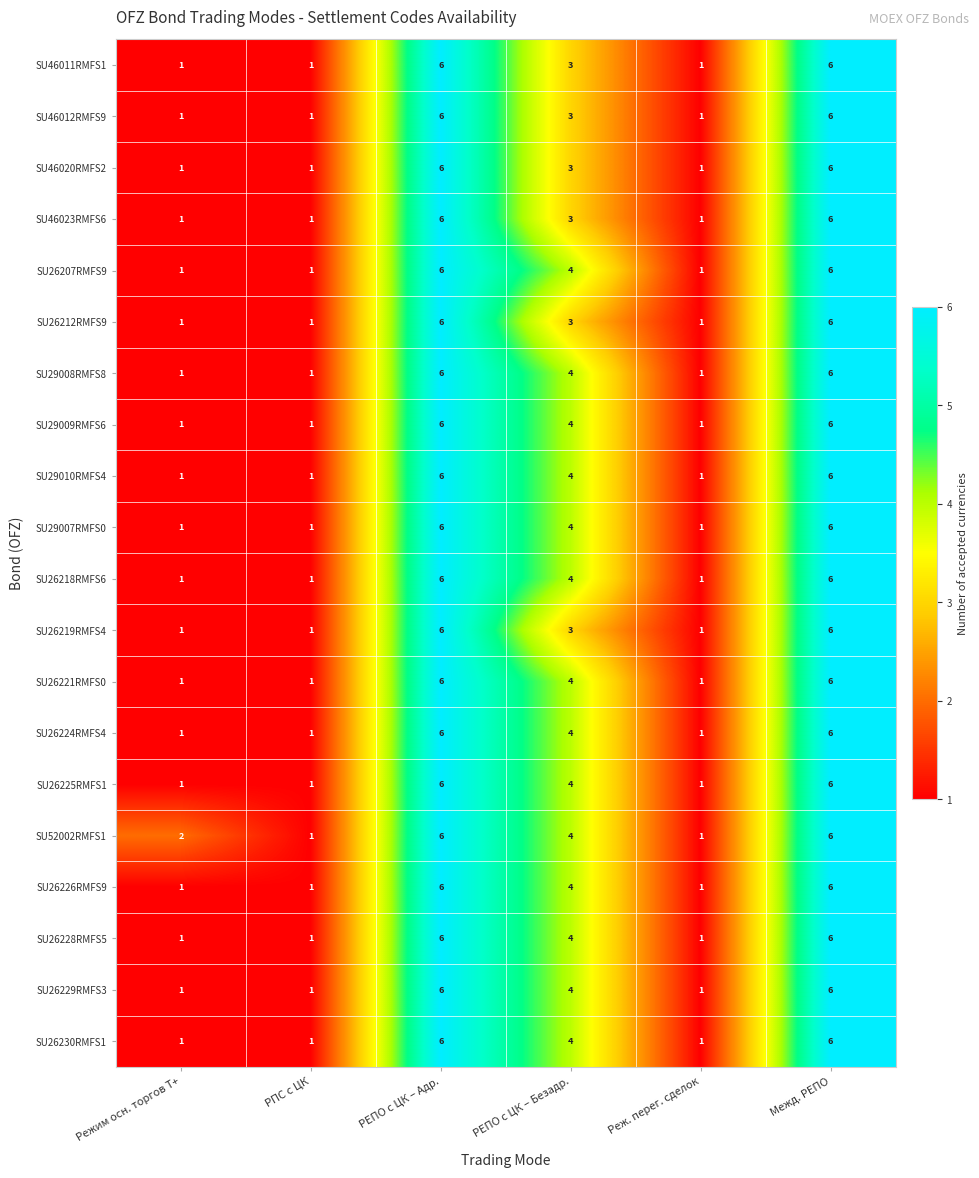

What is the difference between the maximum and minimum values in the SU29009RMFS6 series?

5